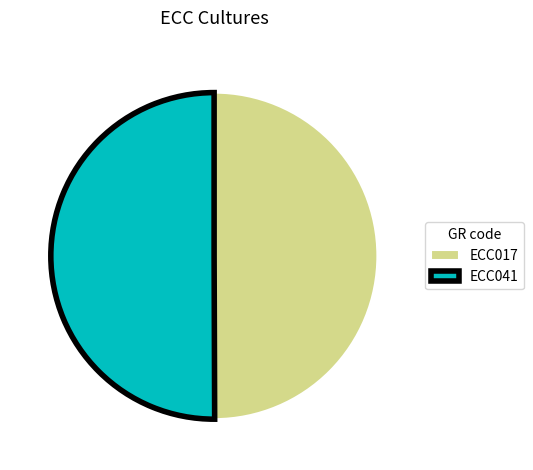

The ECC017 slice represents 50% of the pie. True or false?

True